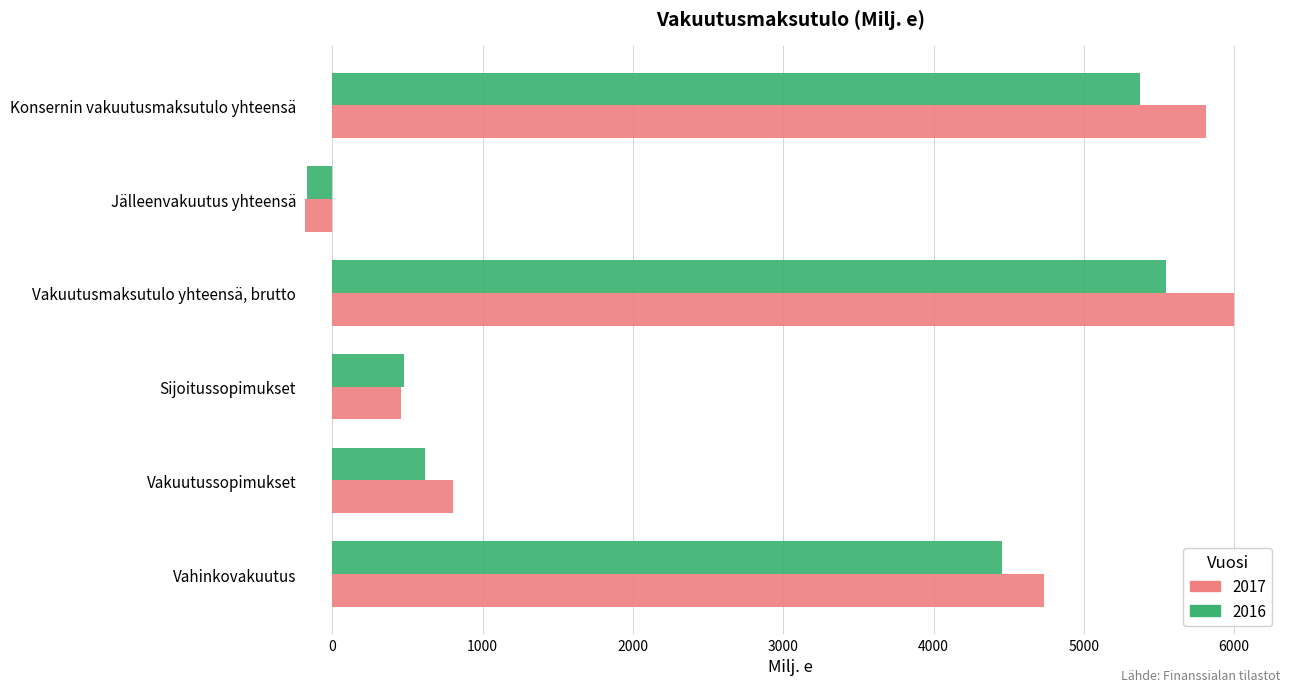

What is the difference between the maximum and minimum values in the 2016 series?

5719.9